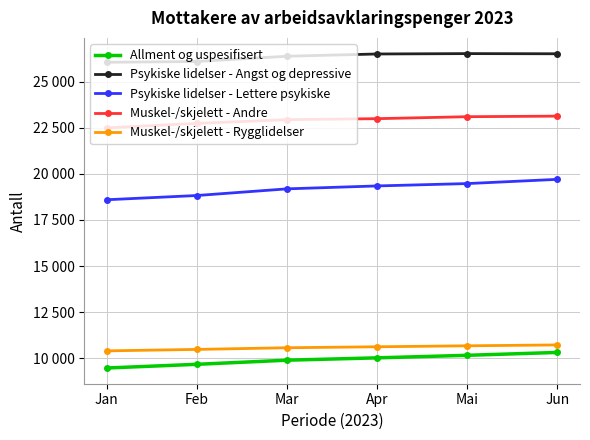

Which label corresponds to the largest value in the chart?

Mai